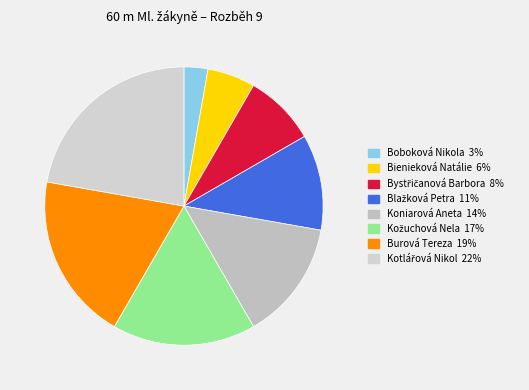

How many slices are in this pie chart?

8